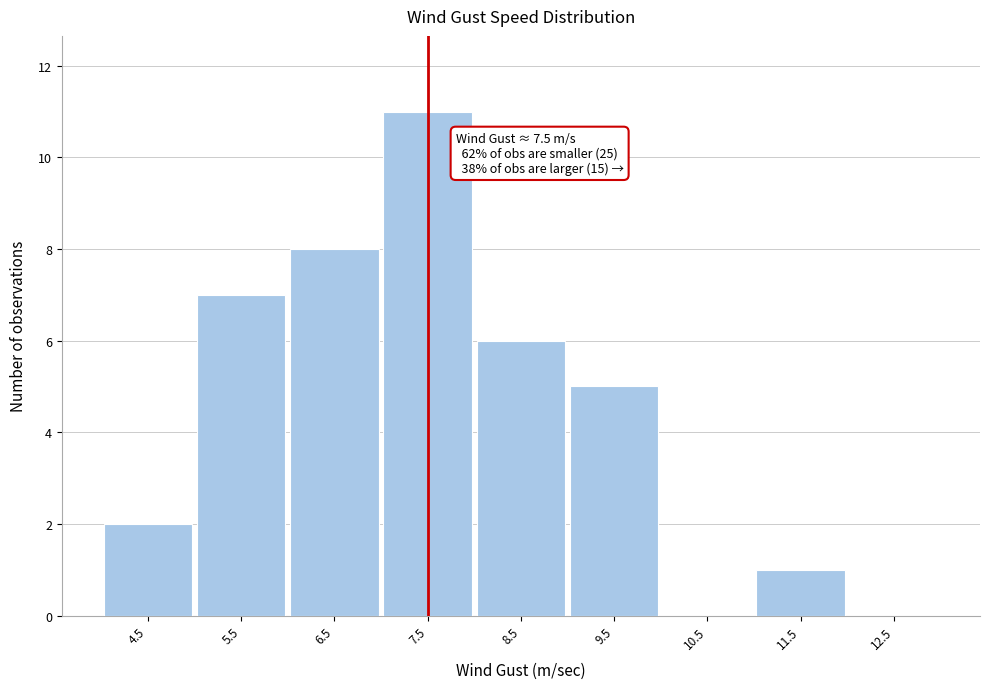

Which range on the x-axis has the tallest bar?

7 to 8